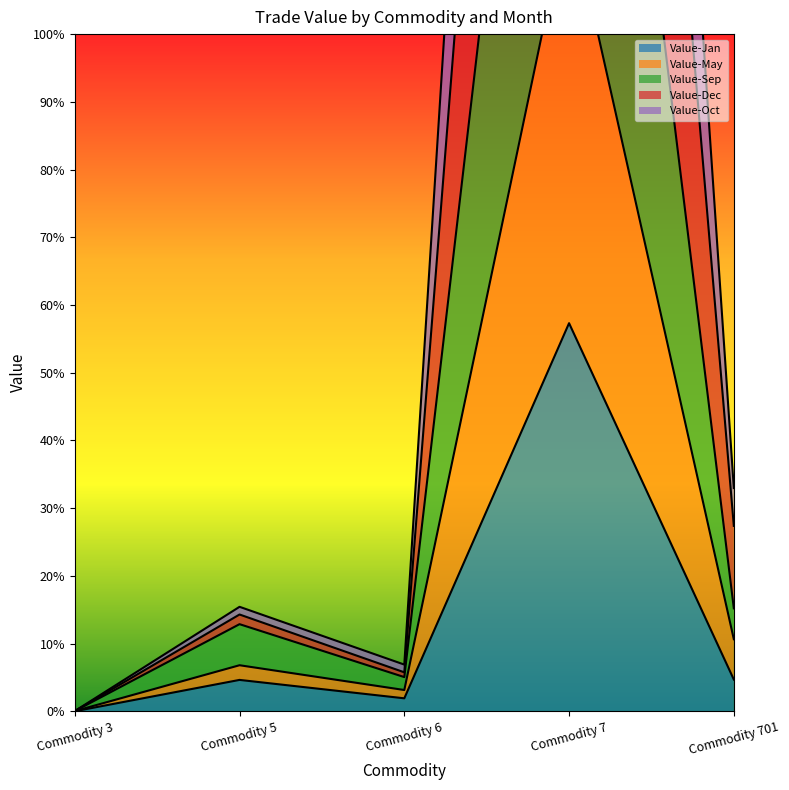

What is the sum of all Value-Oct values?

1.4